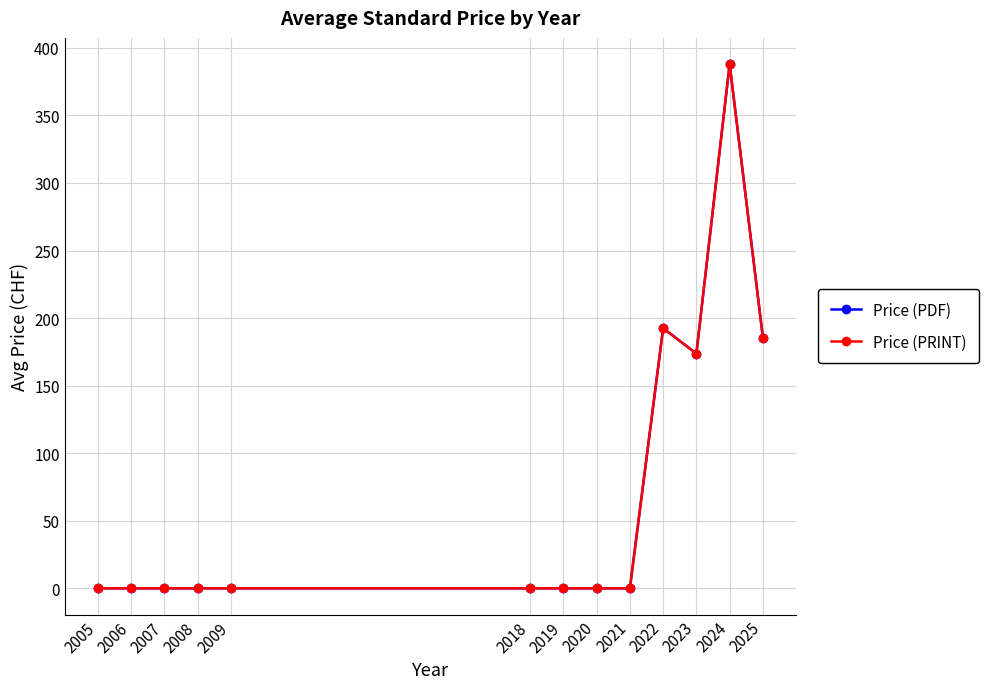

Which series has the widest spread of values?

Price (PDF)